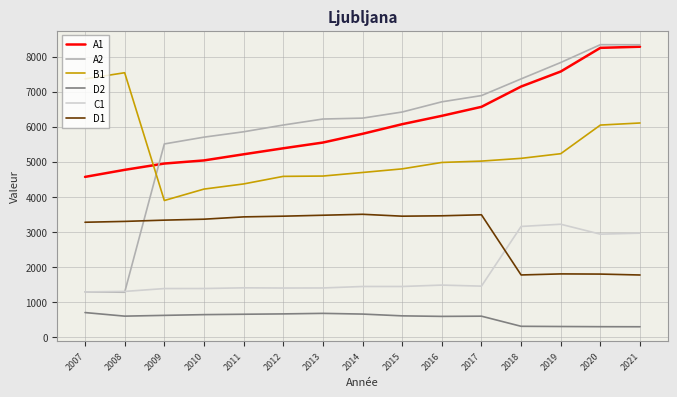

Is this an area chart (filled region under the line)?

No